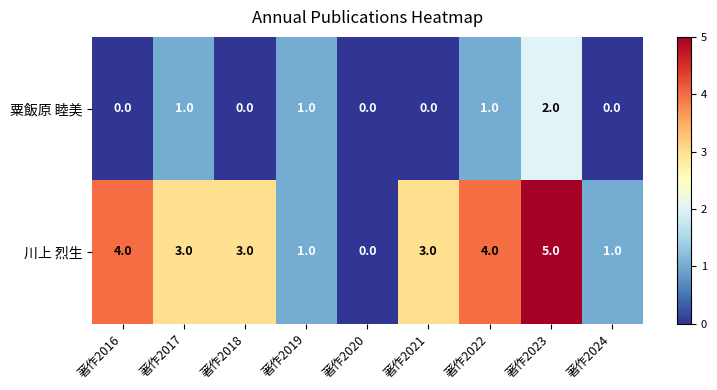

What is the highest value of the 川上 烈生 series?

5